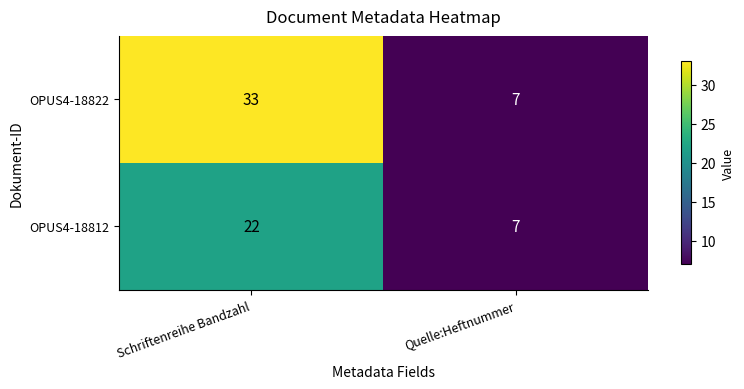

Reading left to right, what are all the values shown in this chart?

OPUS4-18822: Schriftenreihe Bandzahl=33	Quelle:Heftnummer=7
OPUS4-18812: Schriftenreihe Bandzahl=22	Quelle:Heftnummer=7